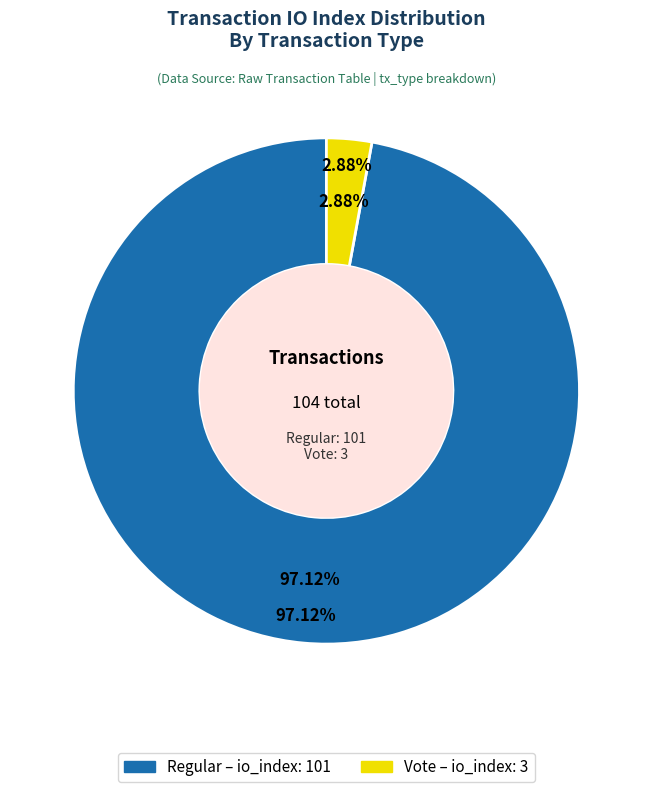

How many slices are in this pie chart?

2